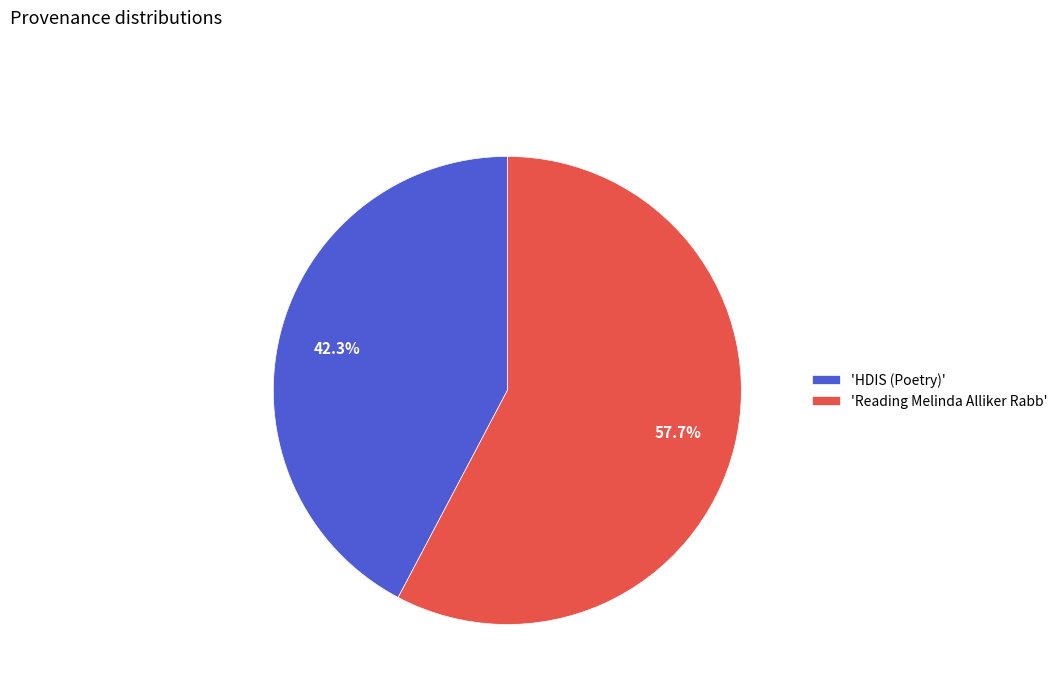

Is the sum of 'HDIS (Poetry)' and 'Reading Melinda Alliker Rabb' greater than half?

Yes